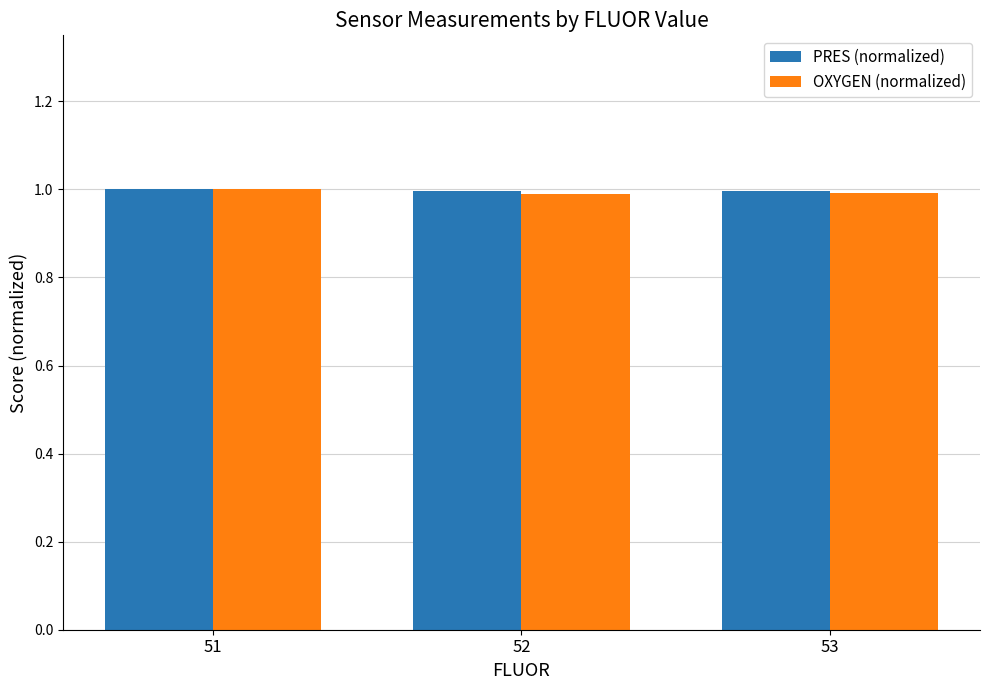

How many series are shown in this chart?

2